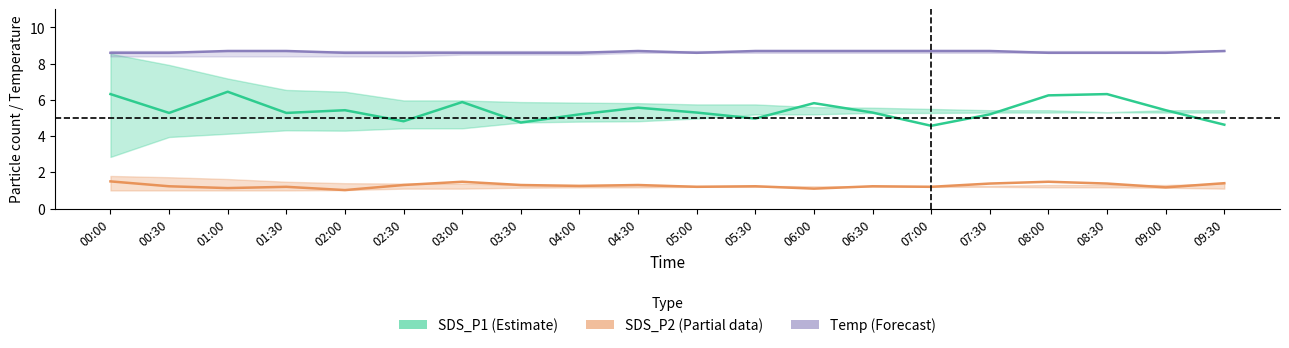

Where is the first local minimum for Temp (Forecast)?

05:00